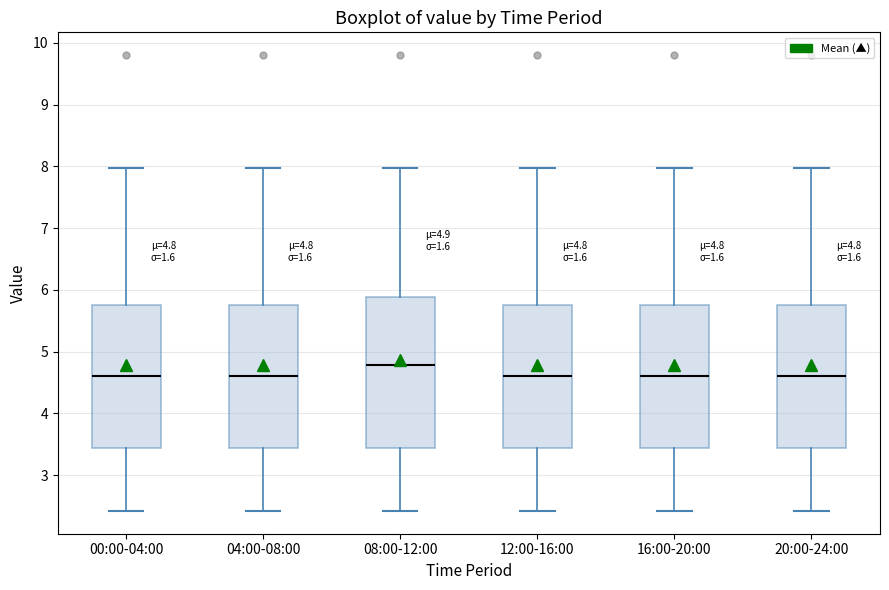

Which box has the highest median line?

08:00-12:00